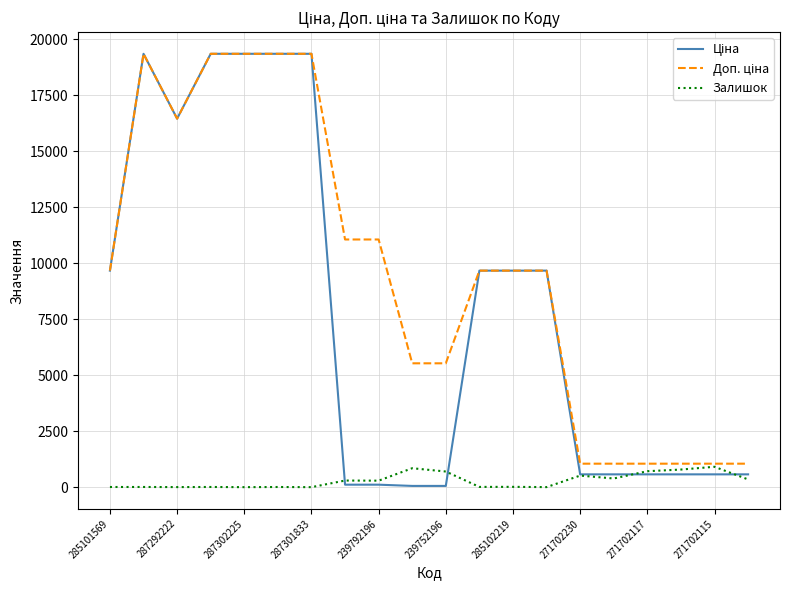

What is the greatest value displayed?

19343.1